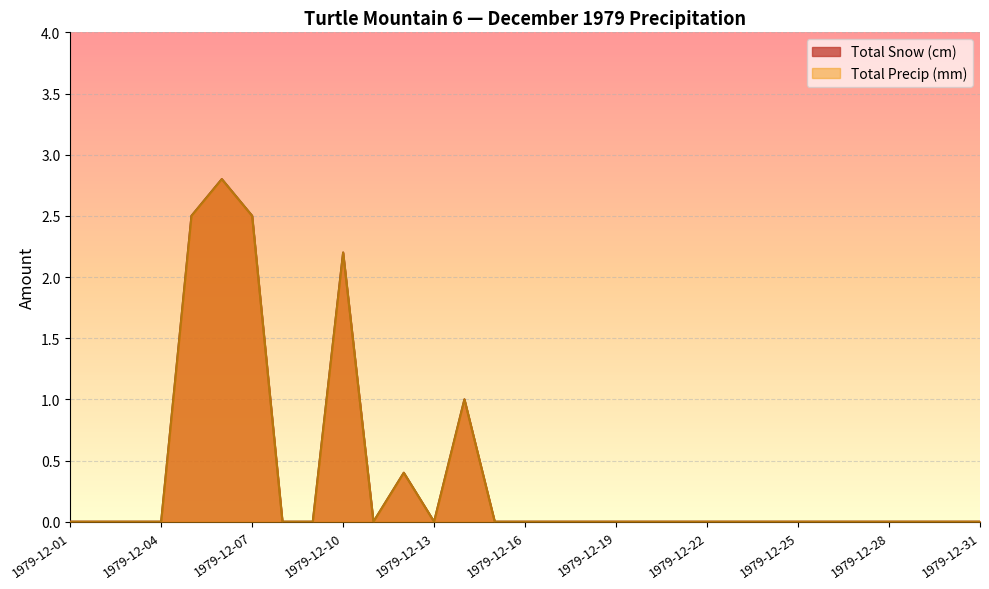

What is the maximum value shown in the chart?

2.8